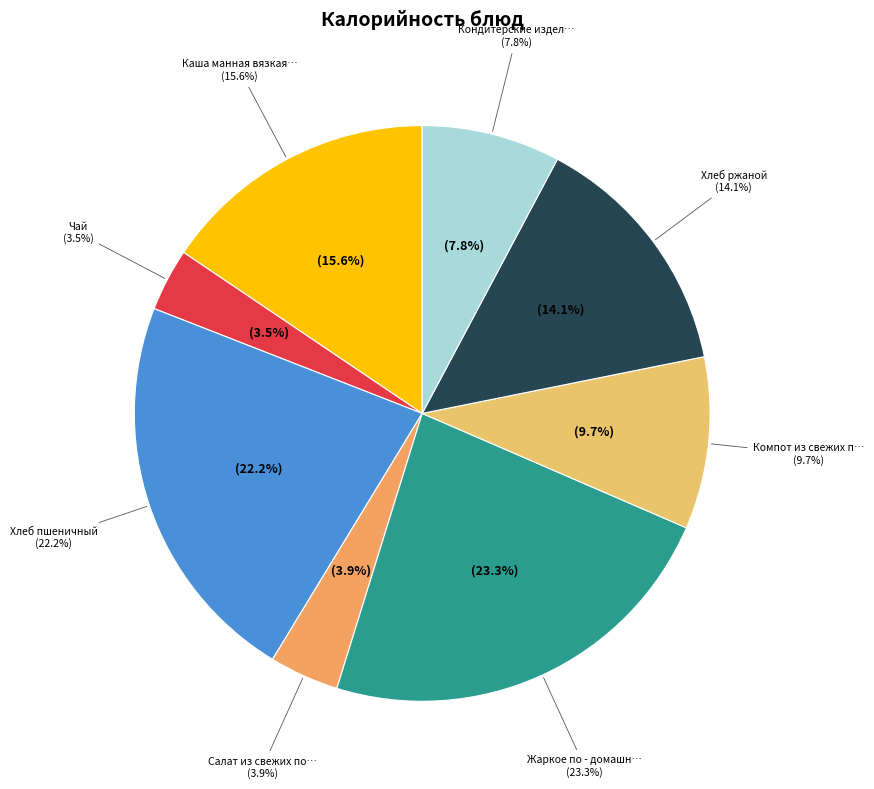

Do Компот из свежих плодов and Кондитерские изделия together represent more than half of the pie?

No